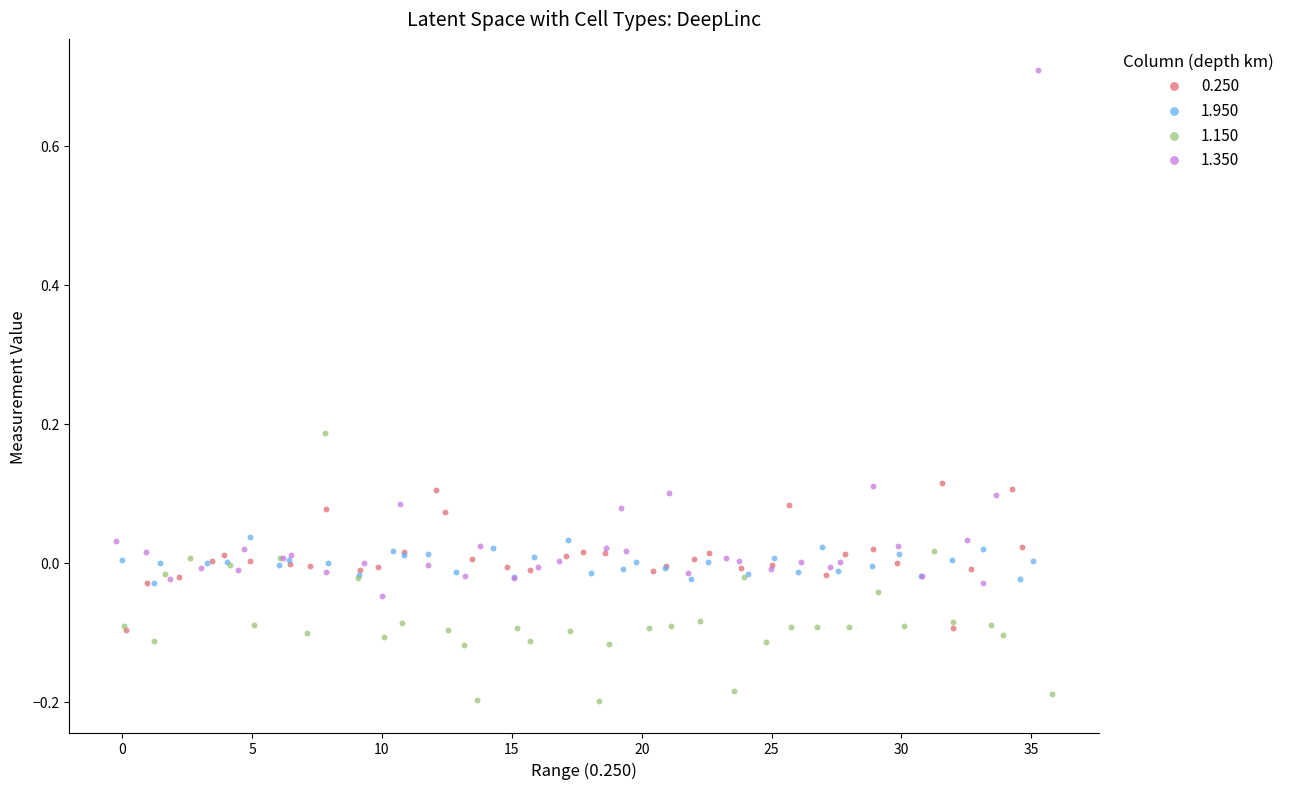

Which series has the largest Y range (max minus min)?

1.350